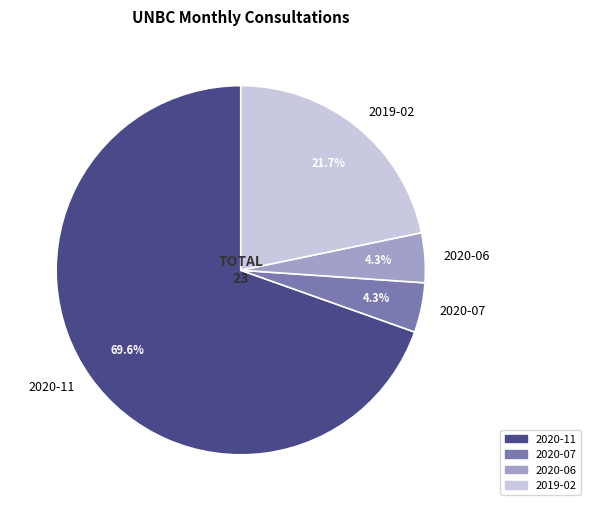

Which slice is the largest?

2020-11